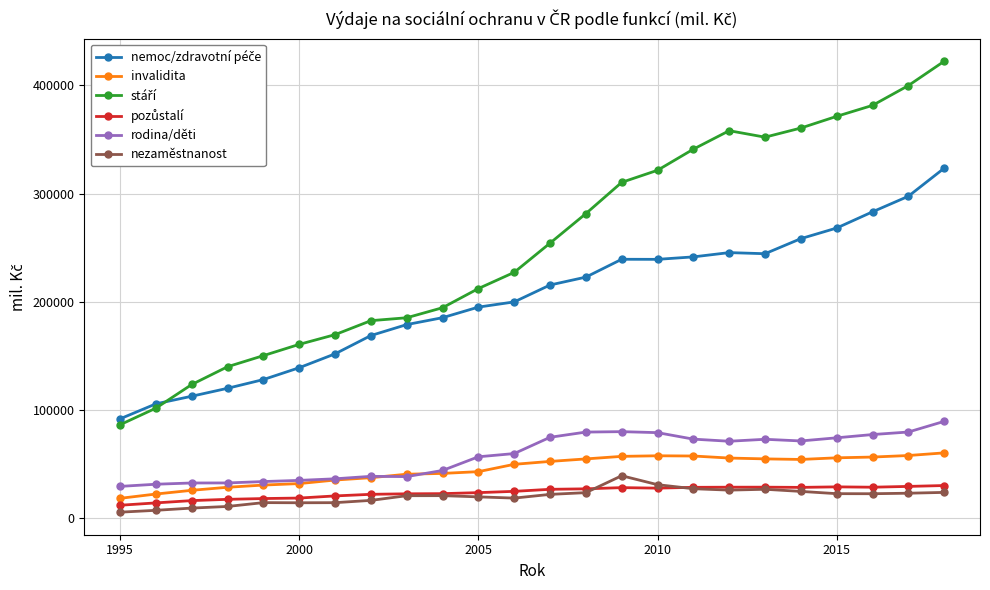

What is the value of the invalidita point at the 23rd from the left?

57961